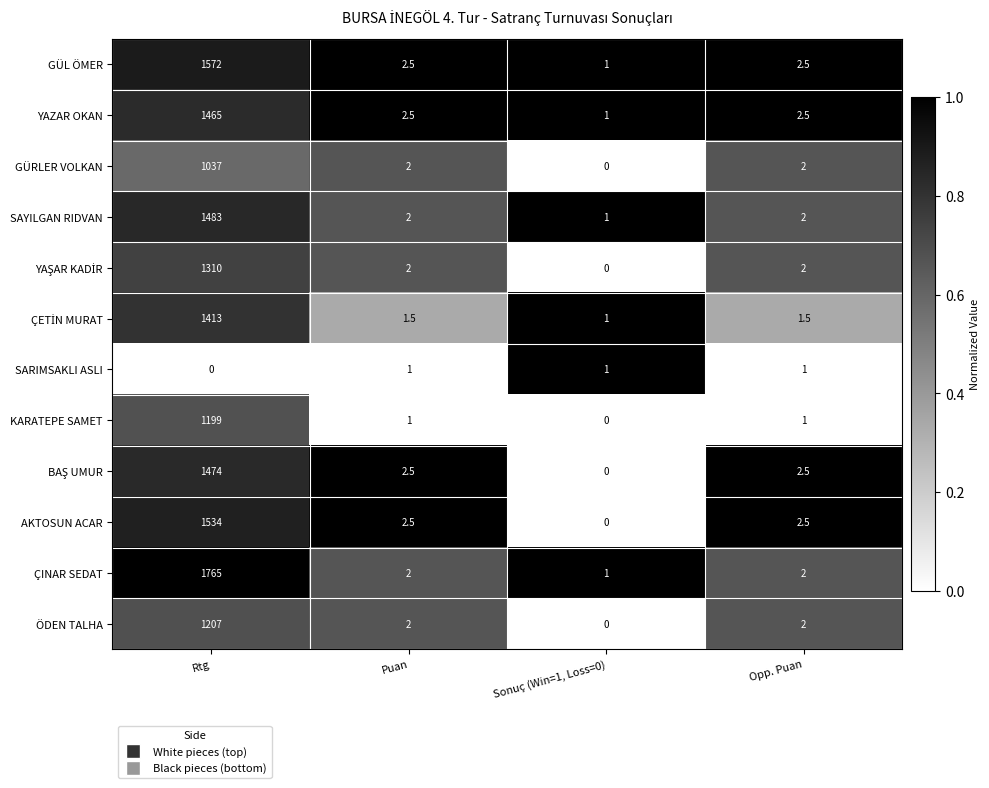

What is the spread (max minus min) of values at Sonuç (Win=1, Loss=0)?

1.0